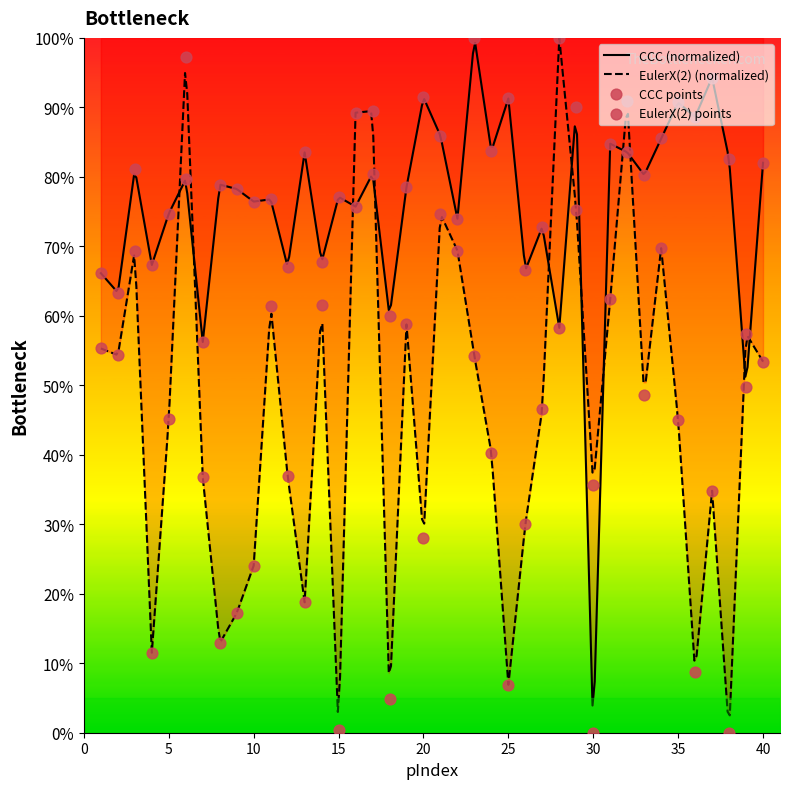

What are all the series names shown in the legend?

CCC, EulerX(2)